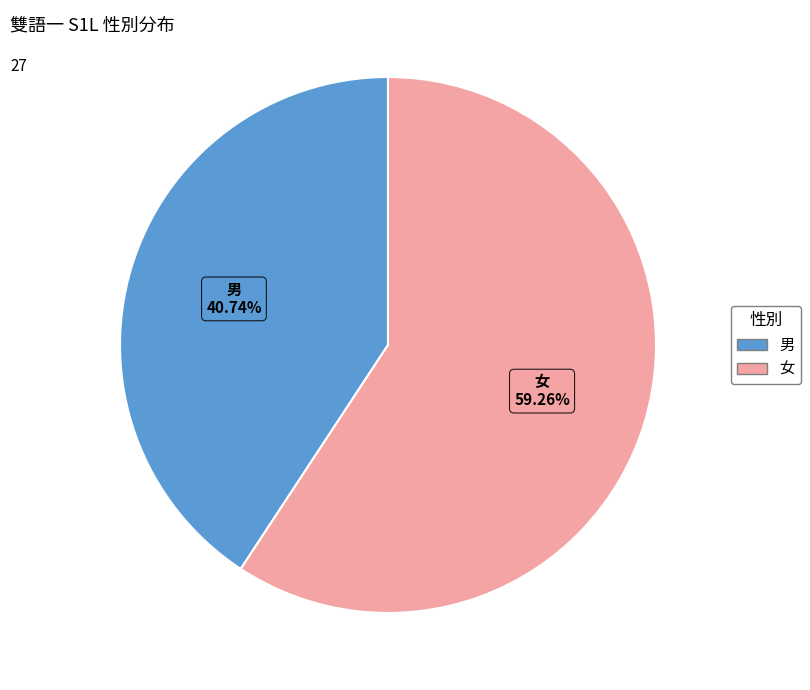

Which slice is the largest?

女